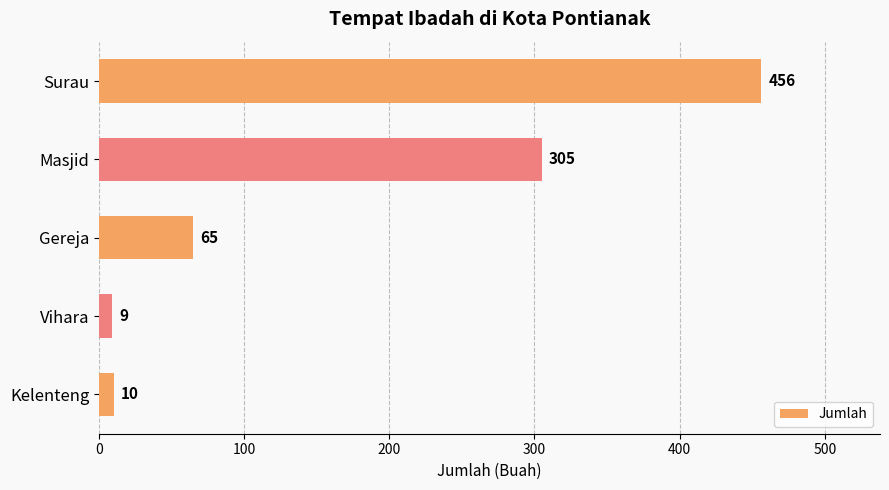

The chart shows a value of 69 at Masjid. True or false?

False